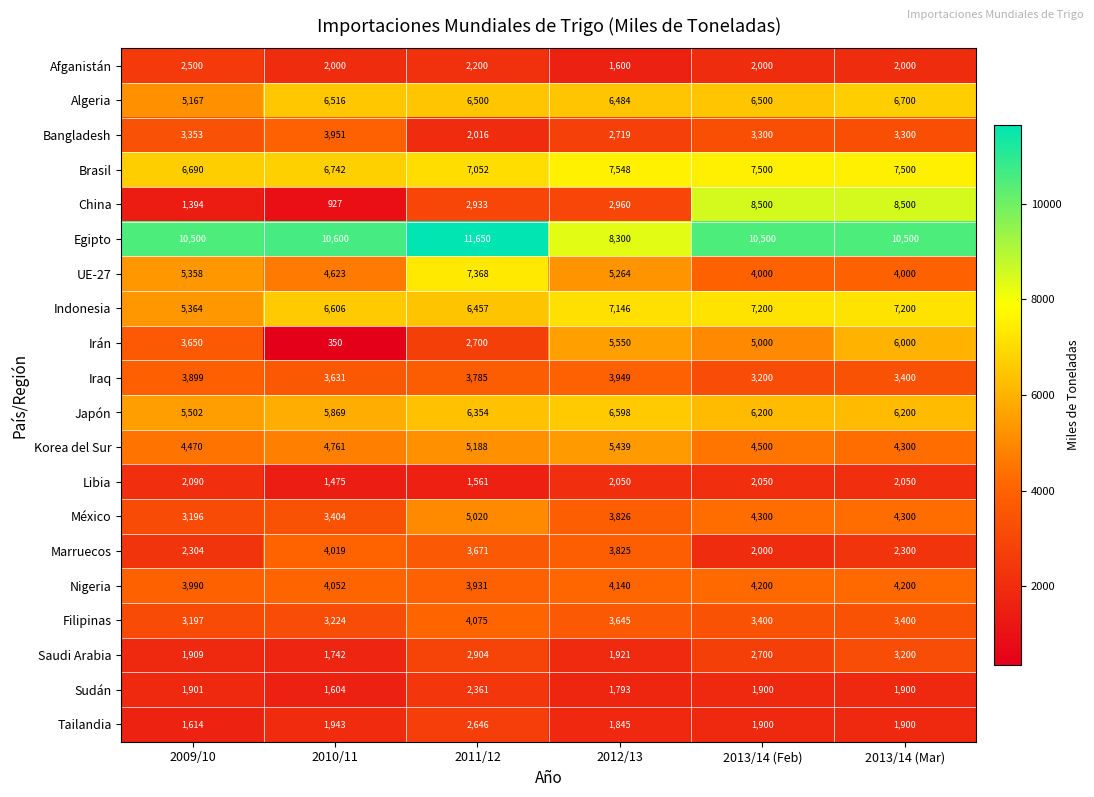

What is the approximate value of Algeria at 2011/12?

6500